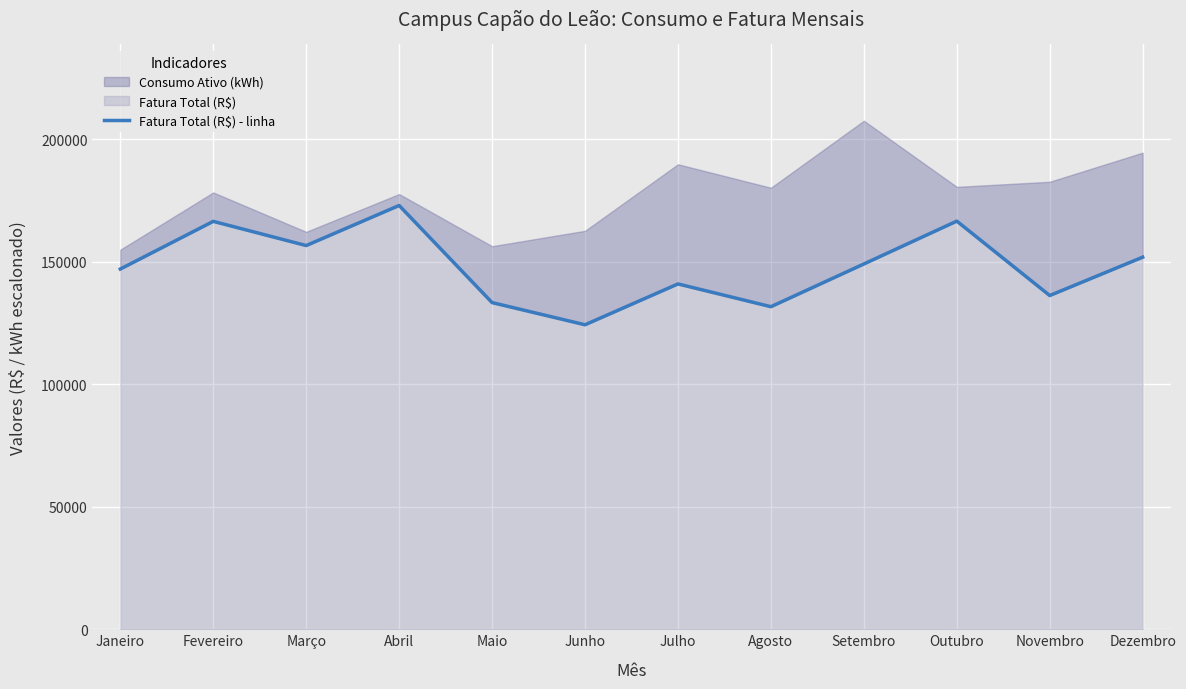

What is the minimum value shown in the chart?

124219.3